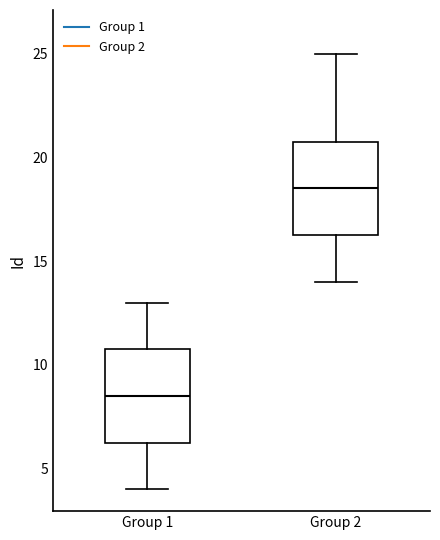

Reading left to right, transcribe this box plot: for each box, give where its median line is, the range the box spans, and where its two whiskers end, as read against the y-axis. The values are not printed on the chart, so give them approximately, as read against the axis.

Group 1: median 8.5, box 6.5 to 11.0, whiskers 4.0 to 13.0
Group 2: median 18.5, box 16.5 to 21.0, whiskers 14.0 to 25.0